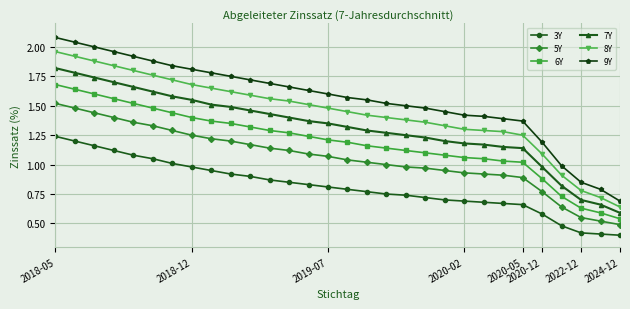

Which series has the largest range (max minus min)?

9Y